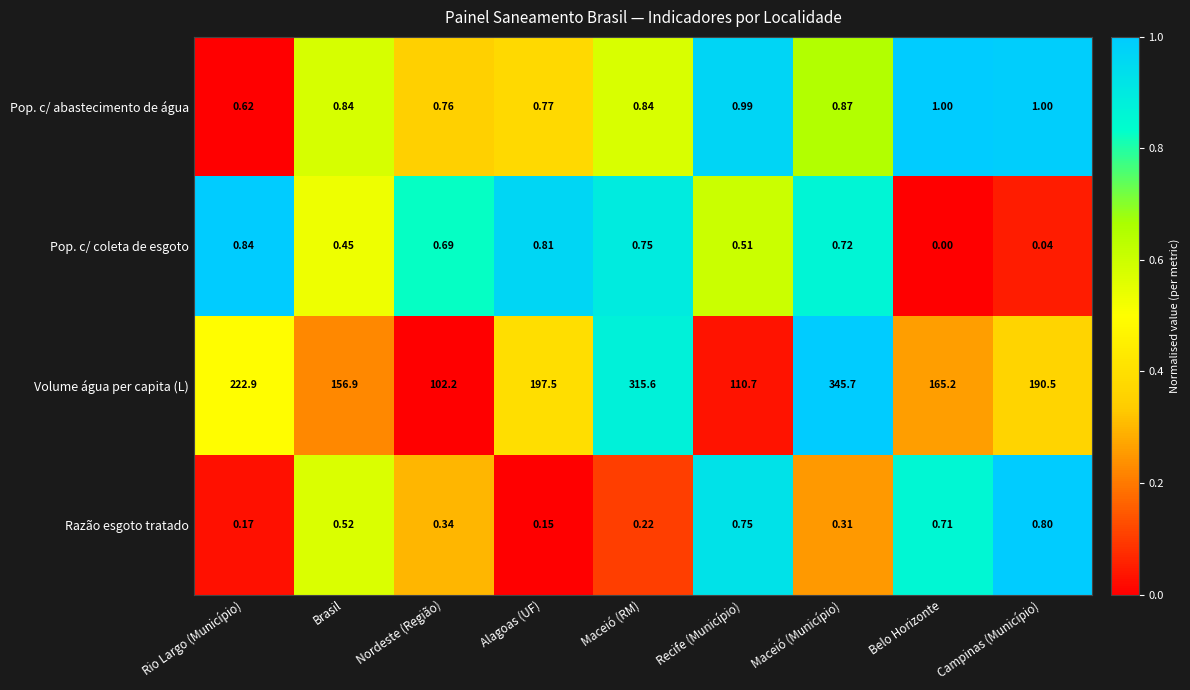

Count the number of data series in this chart.

4